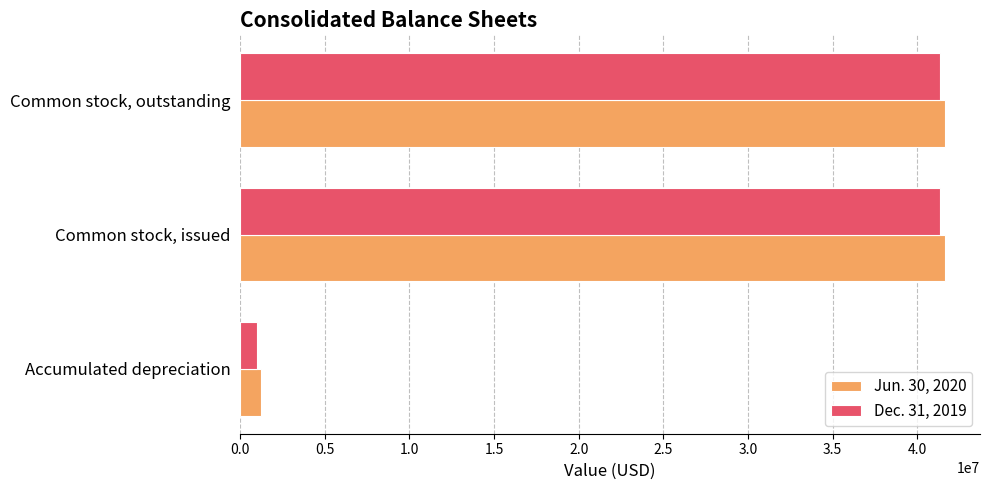

Rank the series by their maximum value, from lowest to highest.

Dec. 31, 2019, Jun. 30, 2020